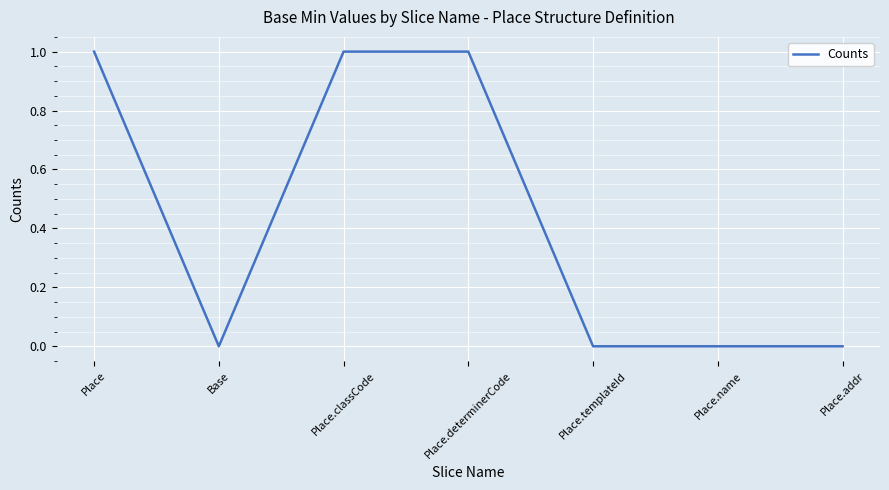

Which has a higher value, Place.classCode or Place.templateId?

Place.classCode